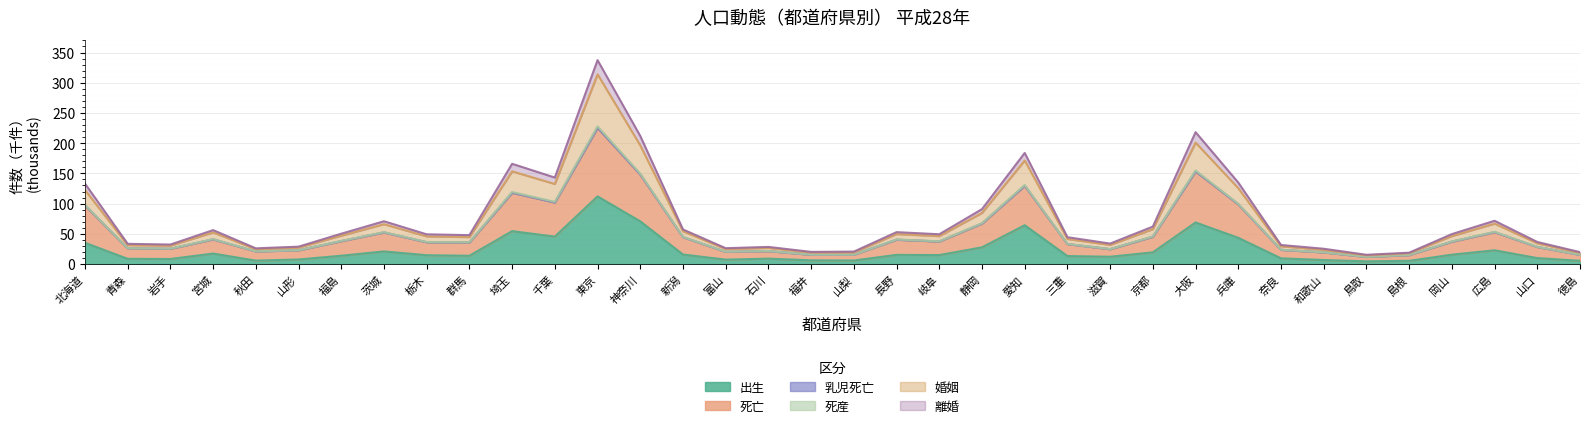

List the labels in order of 乳児死亡 value, smallest first.

鳥取, 島根, 徳島, 福井, 山梨, 和歌山, 秋田, 富山, 石川, 山形, 奈良, 岩手, 青森, 滋賀, 山口, 三重, 群馬, 栃木, 岐阜, 岡山, 福島, 長野, 宮城, 新潟, 京都, 茨城, 広島, 静岡, 北海道, 兵庫, 千葉, 埼玉, 愛知, 神奈川, 大阪, 東京